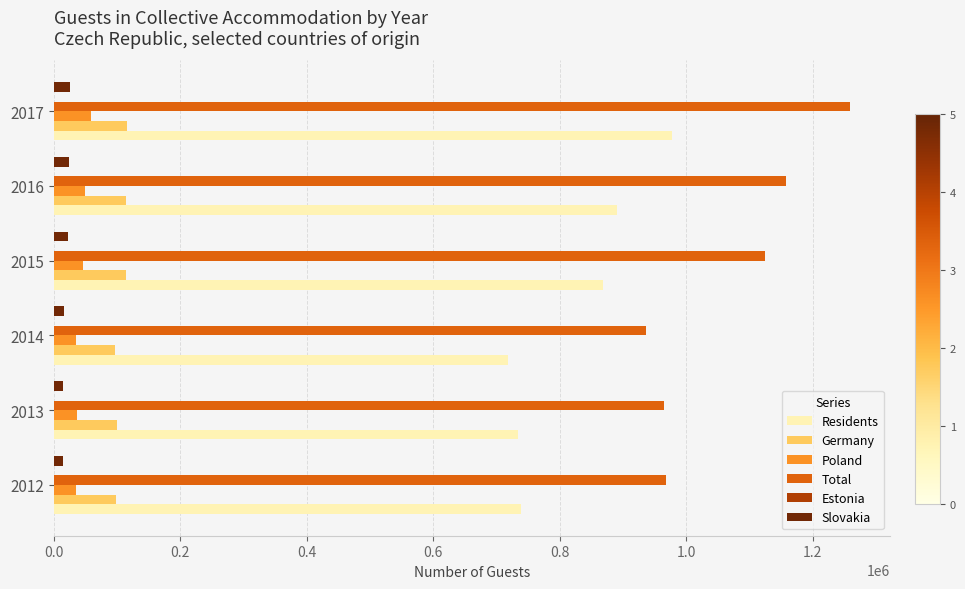

Is the value of Germany at 2012 greater than the value of Total at 2013?

No